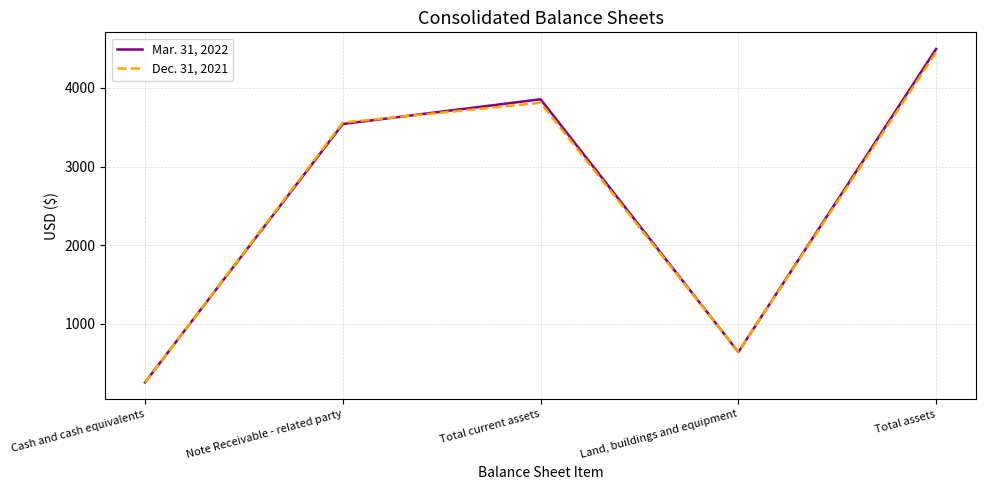

What is the greatest value displayed?

4496